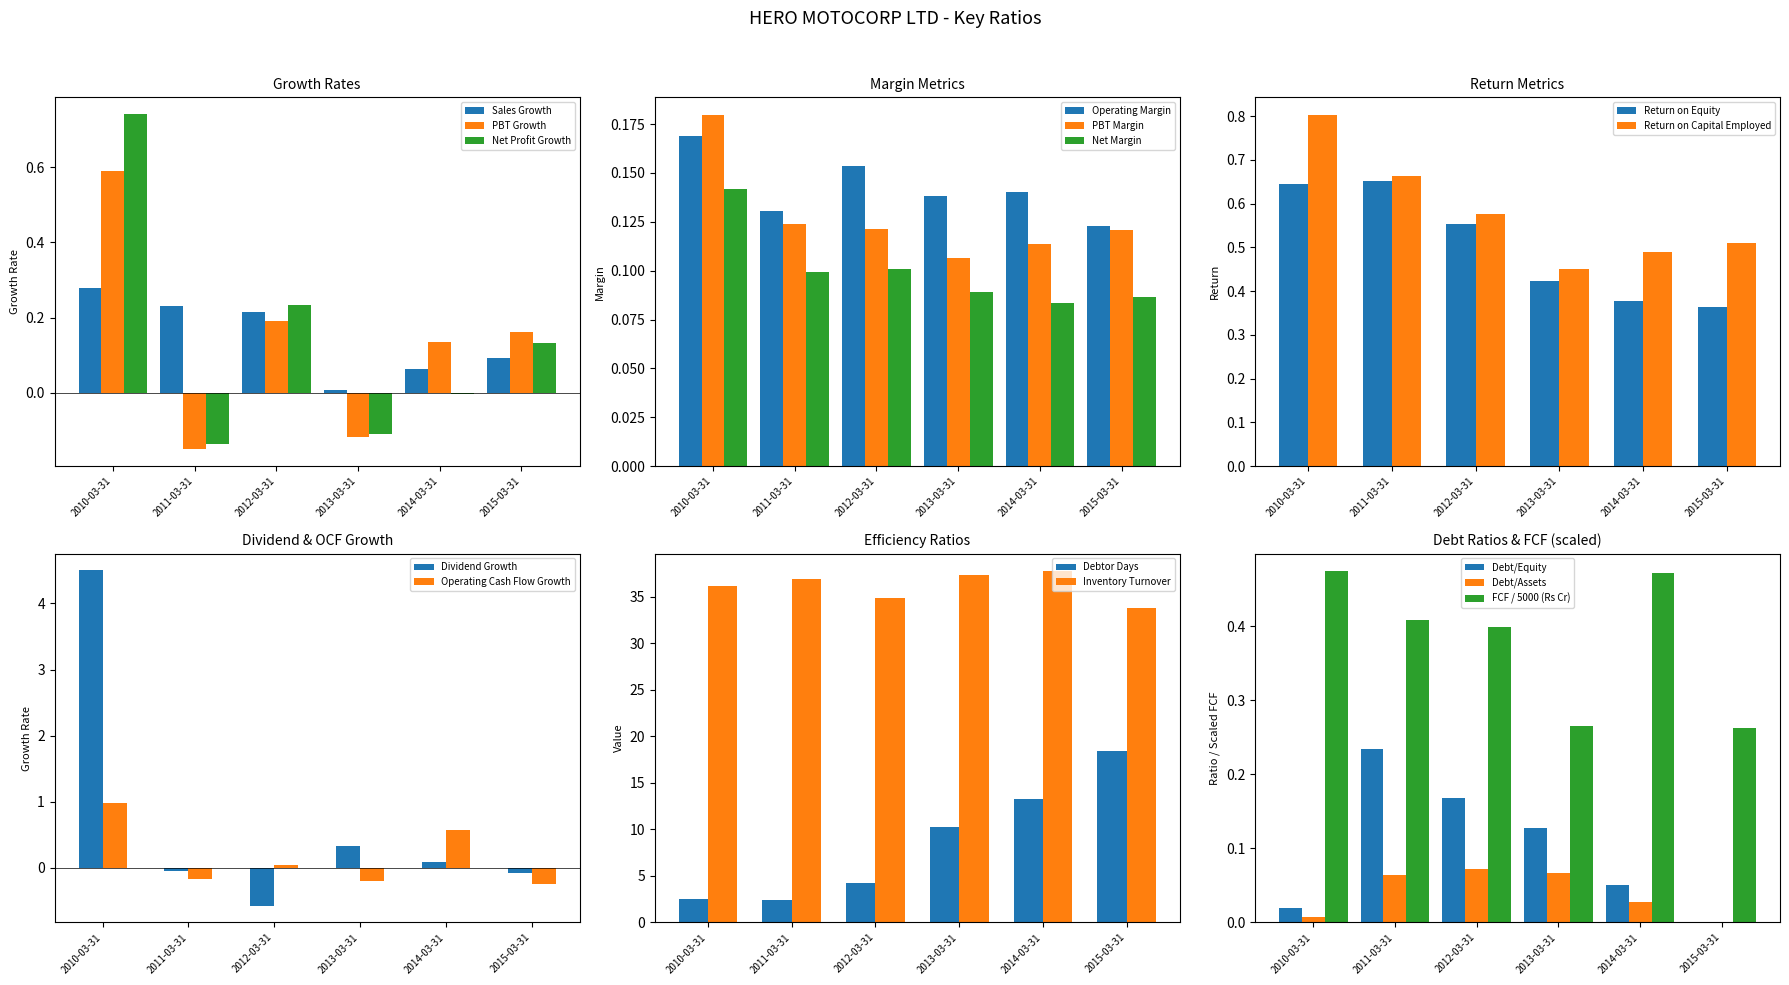

What value does the Net Profit Growth series have at 2012-03-31?

0.2